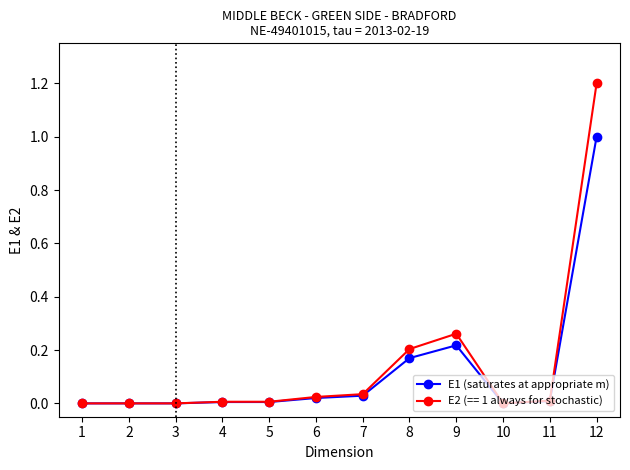

How many data points does each series have?

12